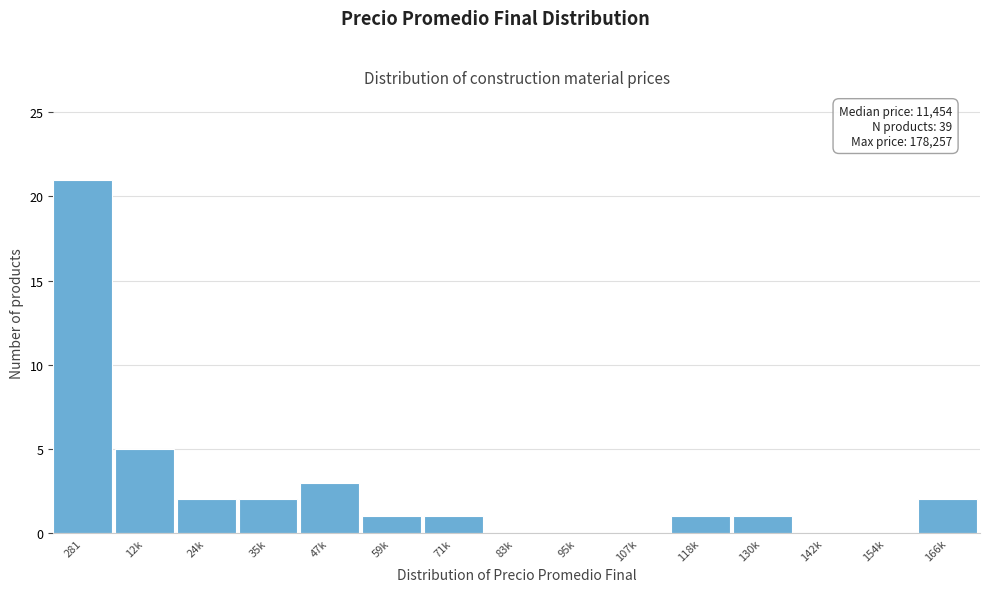

Reading right to left, transcribe all the data shown in this chart.

166k=2	154k=0	142k=0	130k=1	118k=1	107k=0	95k=0	83k=0	71k=1	59k=1	47k=3	35k=2	24k=2	12k=5	281=21